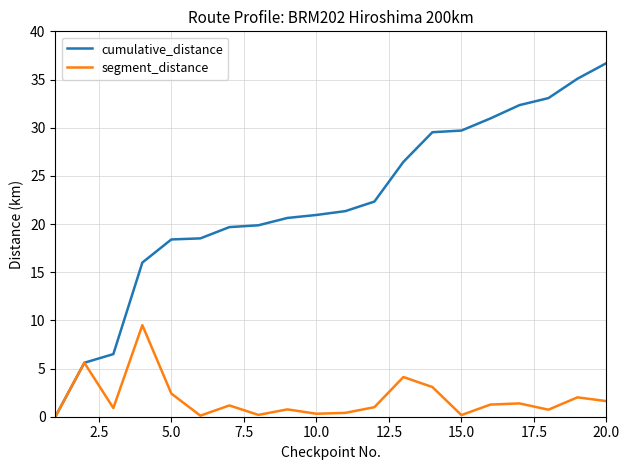

Which series has the widest spread of values?

cumulative_distance